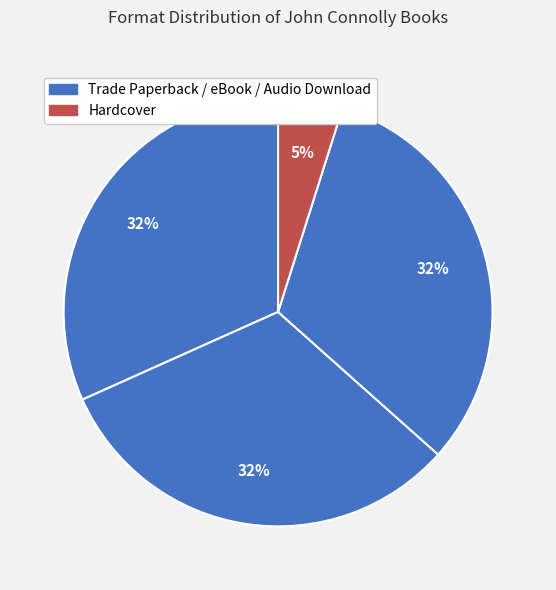

How many segments does this pie chart have?

4